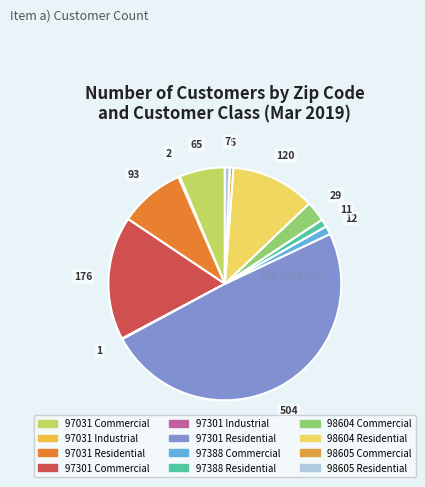

The 97031 Industrial slice represents 7% of the pie. True or false?

False